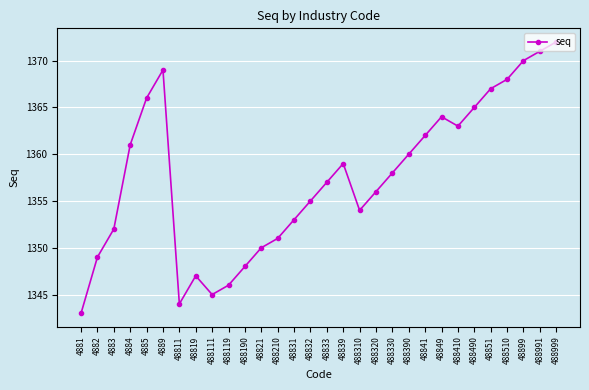

True or false: the data shows 2297 at 4883.

False